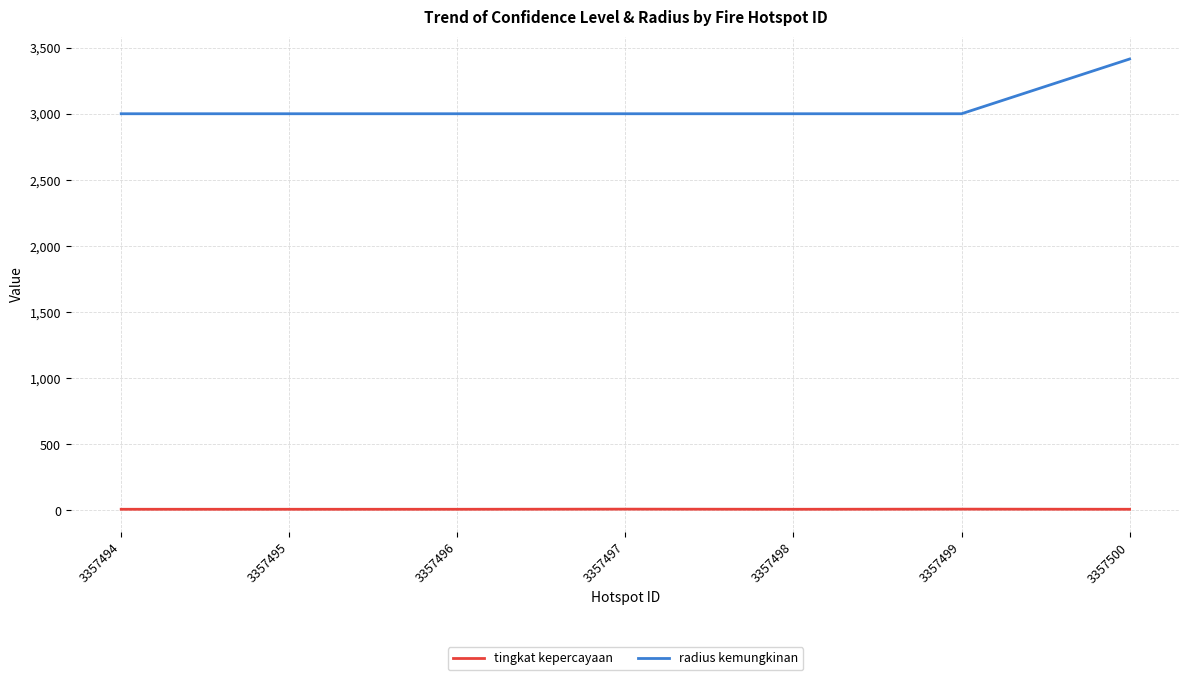

Is it true that tingkat kepercayaan equals 8 at 3357496?

True